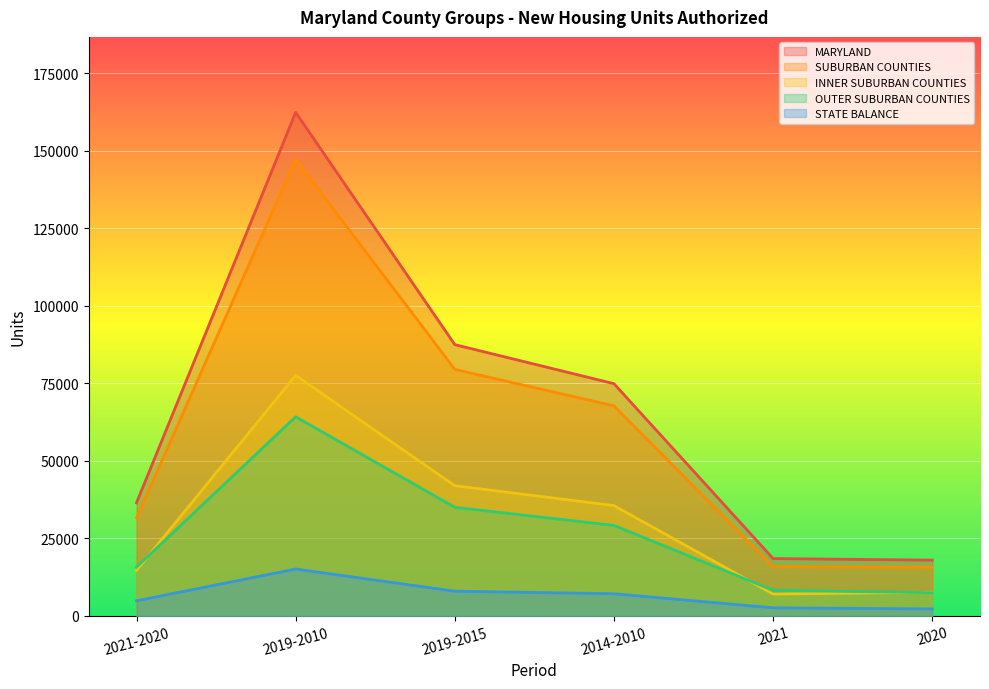

Which series has the largest range (max minus min)?

MARYLAND